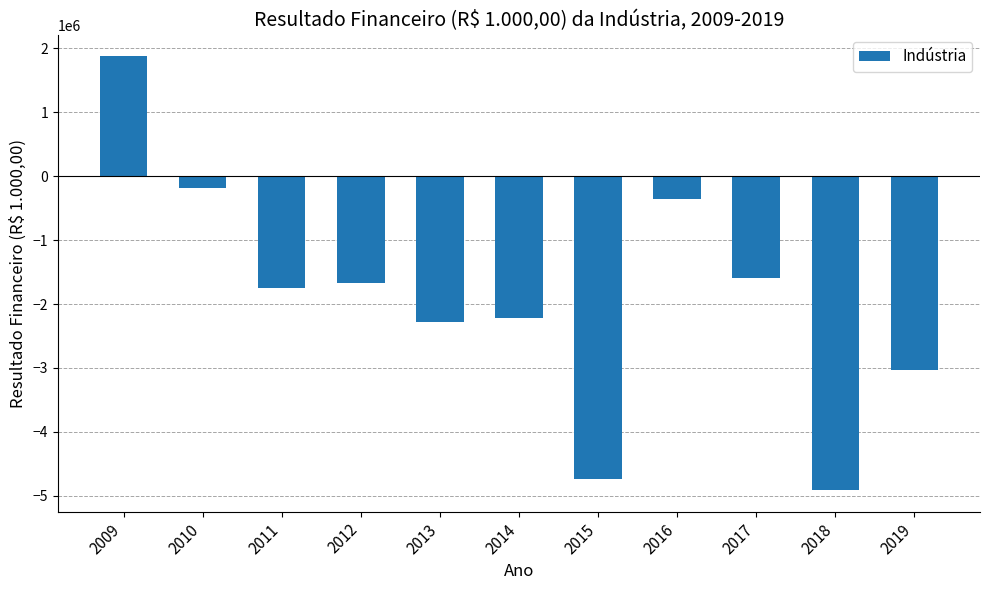

What is the sum of all values?

-20850159.9